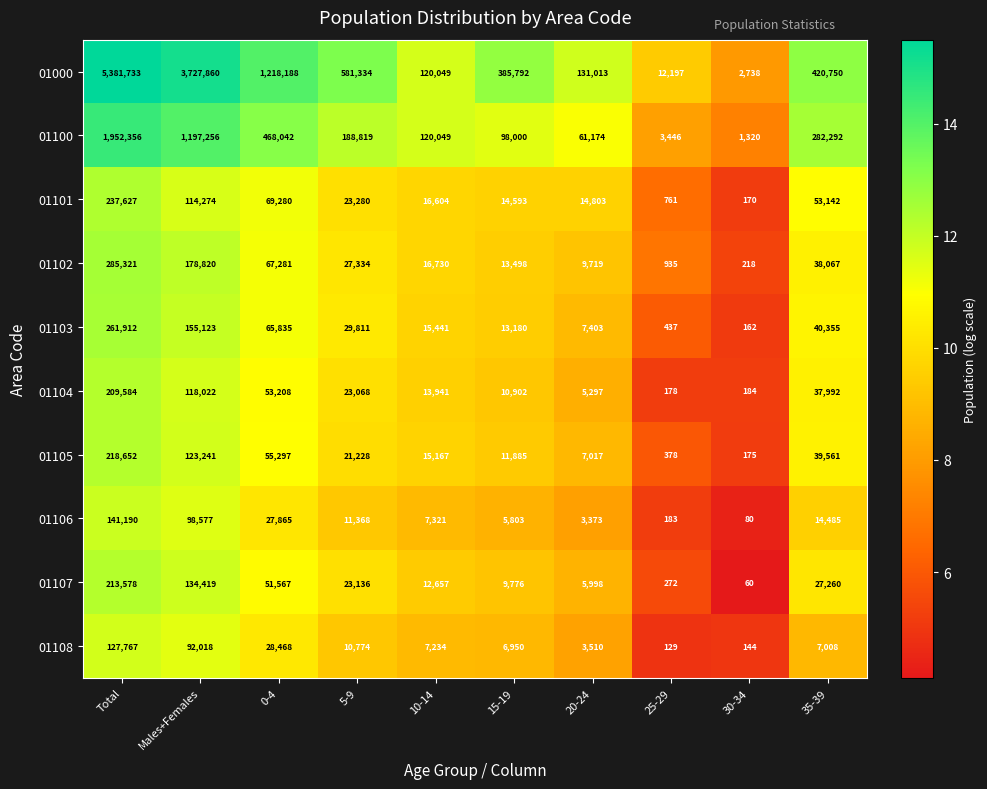

Is it true that 01106 equals 10600 at 10-14?

False